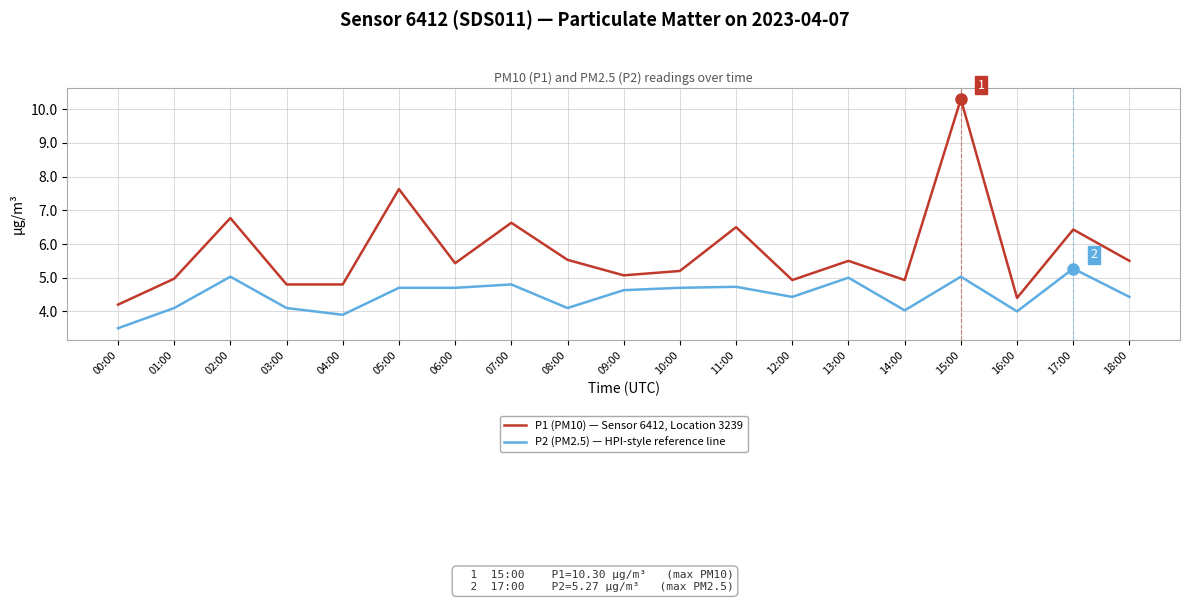

What is the sum of the P2 (PM2.5) — HPI-style reference line values at 11:00 and 03:00?

8.8